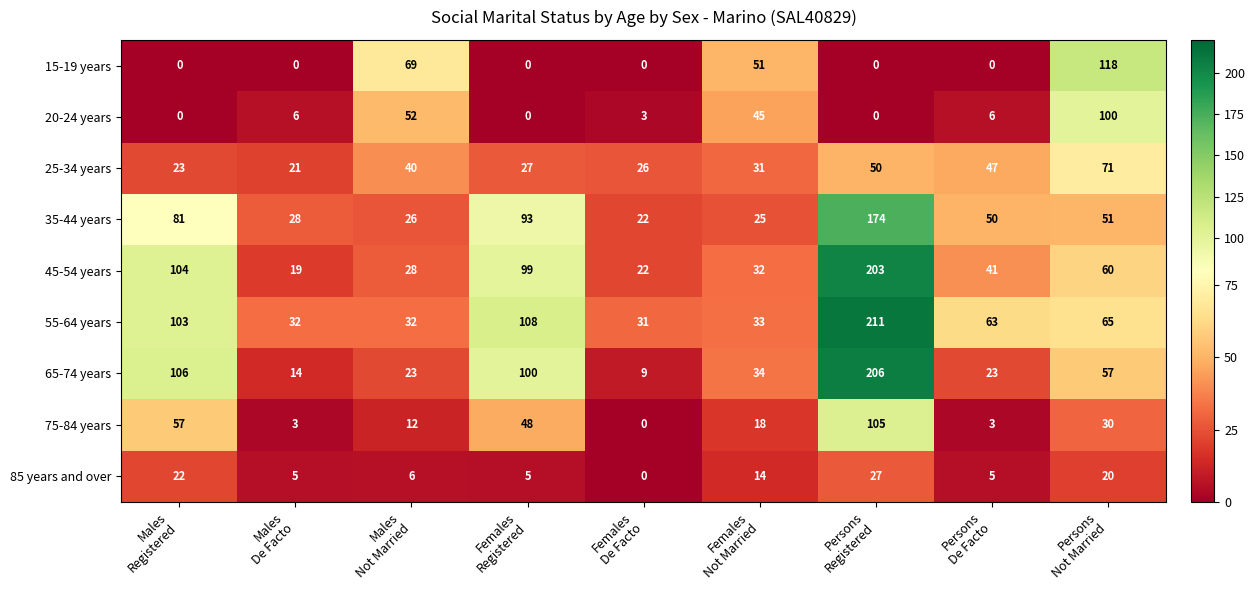

How many series are shown in this chart?

9